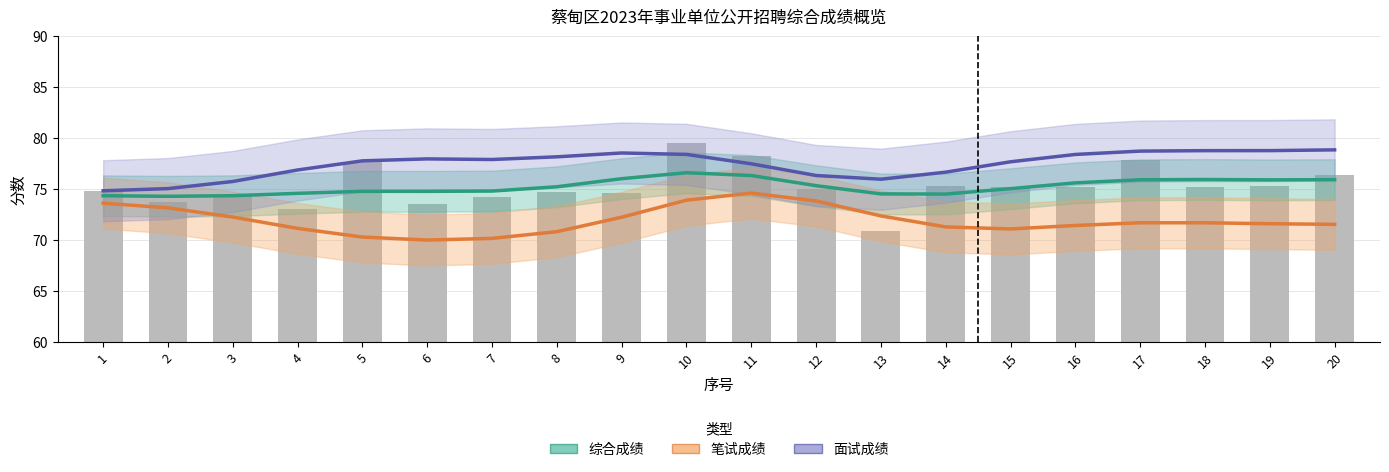

Are the bars grouped side by side (vs. stacked)?

Yes